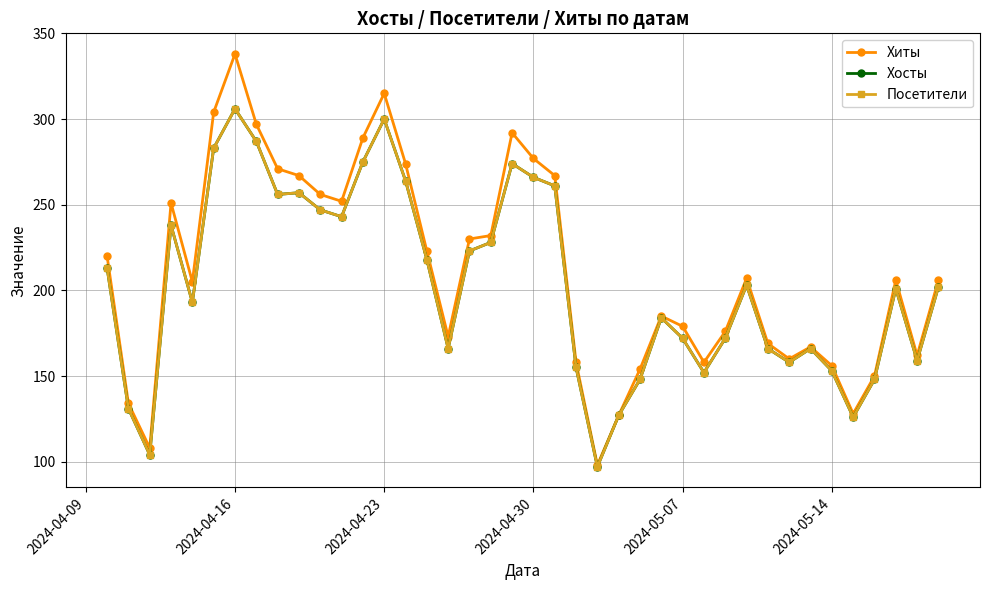

Does the chart have visible grid lines?

Yes